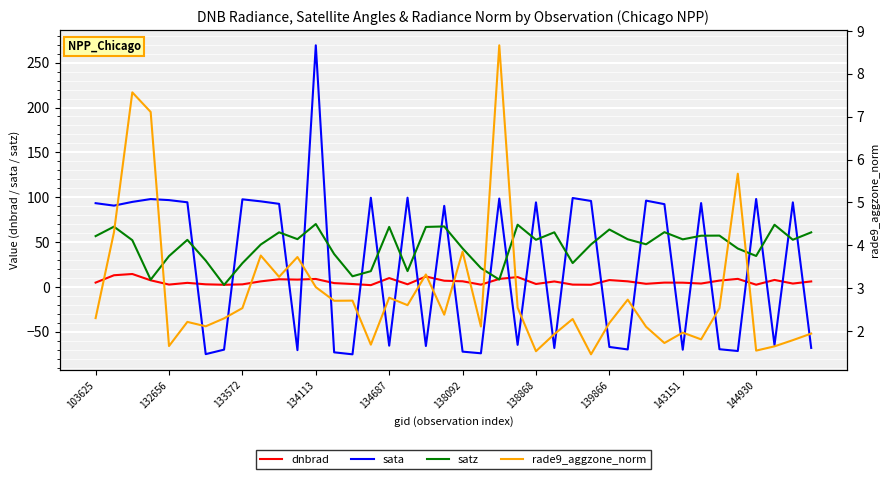

How many series are shown in this chart?

4